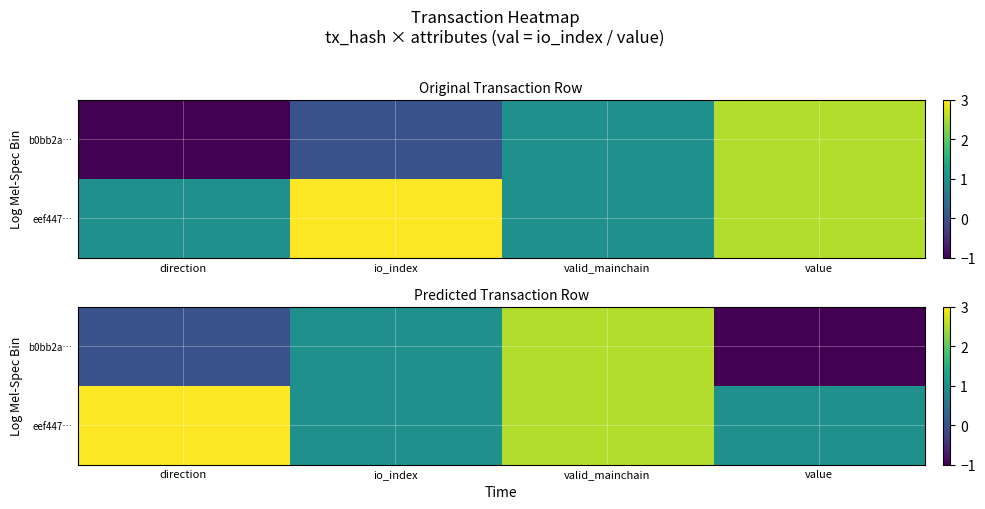

What is the difference between the second highest and second lowest values in the eef447… series?

1.5